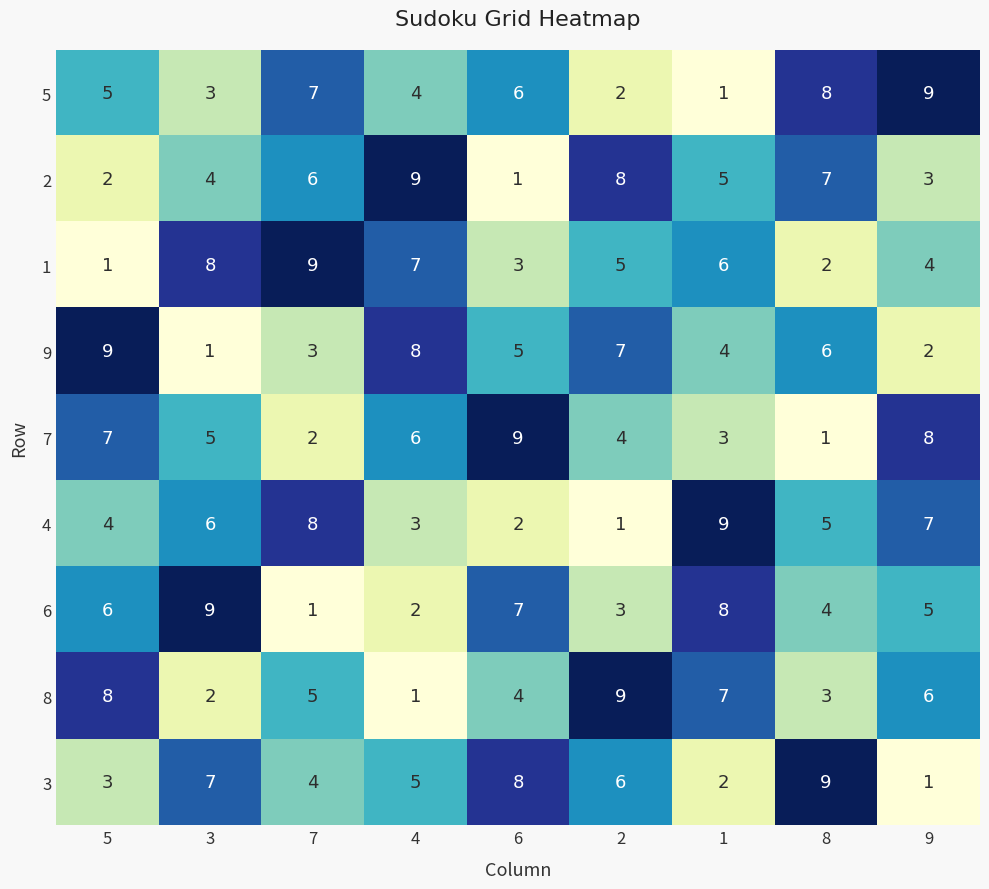

What is the difference between the highest and lowest values at 7?

8